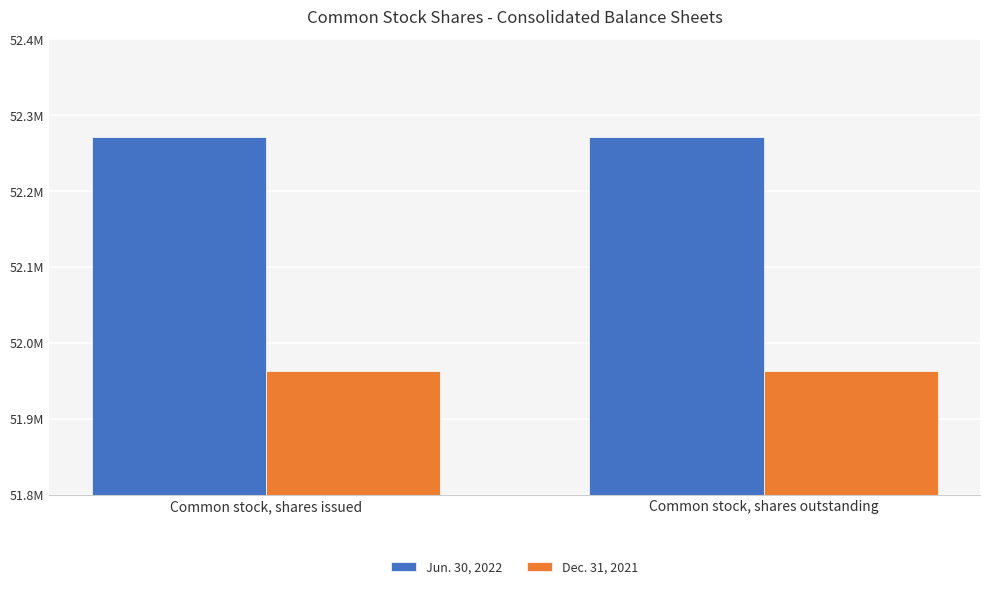

List the labels in order of Dec. 31, 2021 value, smallest first.

Common stock, shares issued, Common stock, shares outstanding